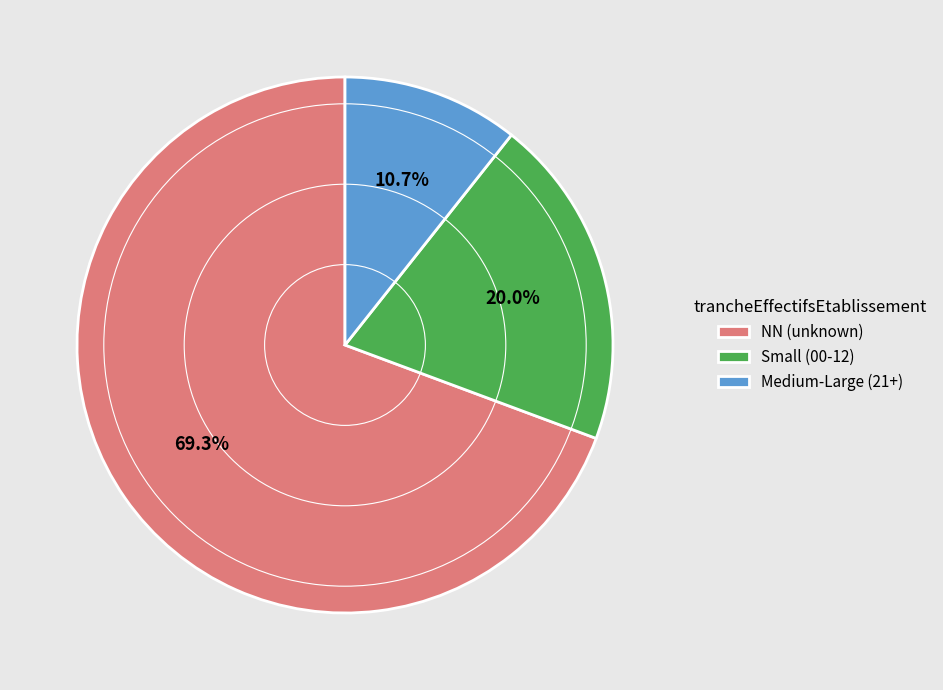

Between Medium-Large (21+) and NN (unknown), which is larger?

NN (unknown)